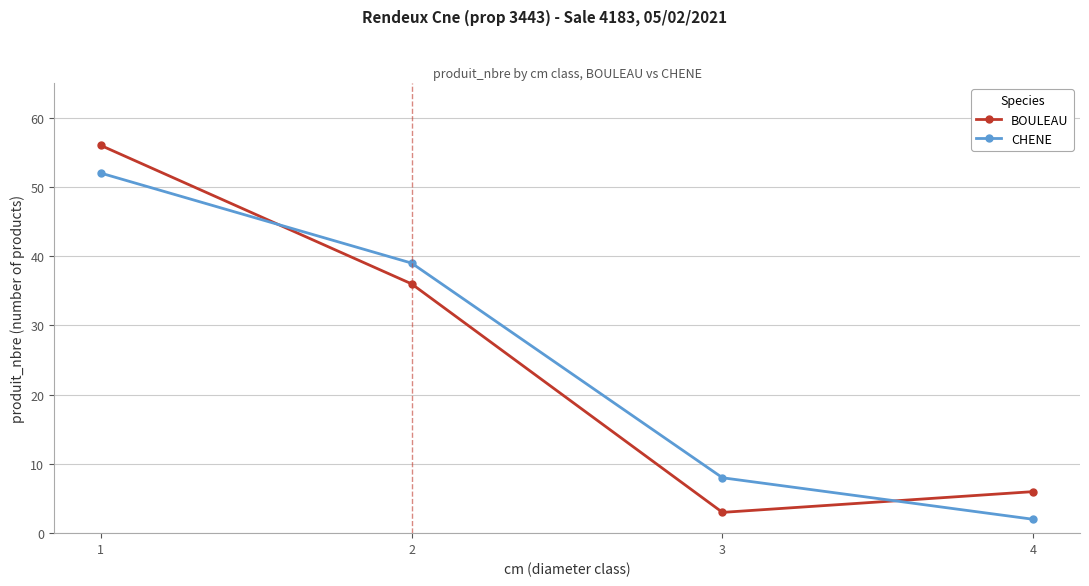

What is the difference between the maximum and minimum values in the BOULEAU series?

53